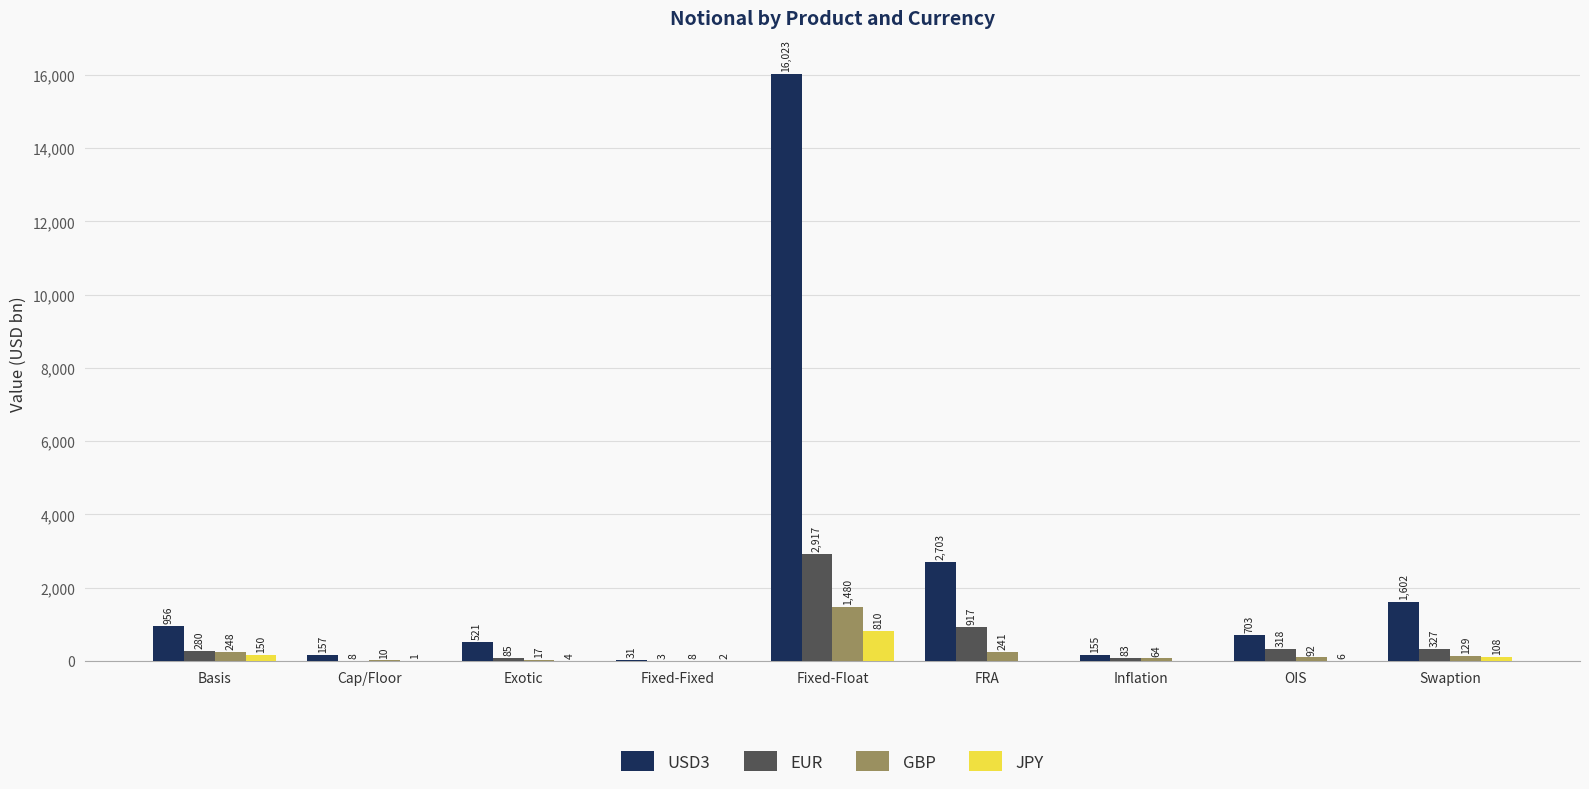

What are all the series names shown in the legend?

USD3, EUR, GBP, JPY